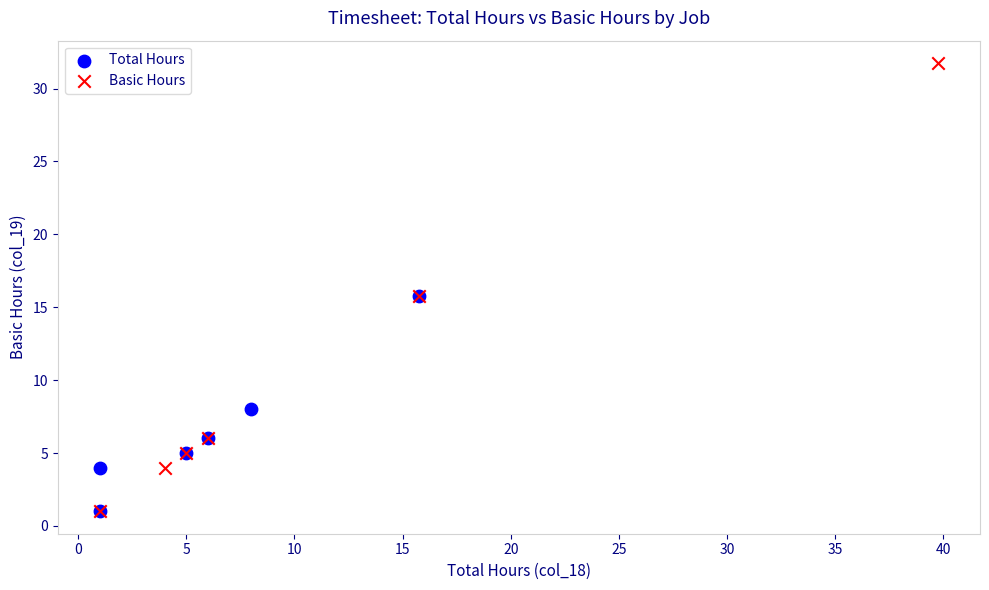

Which series contains the highest Y value?

Basic Hours